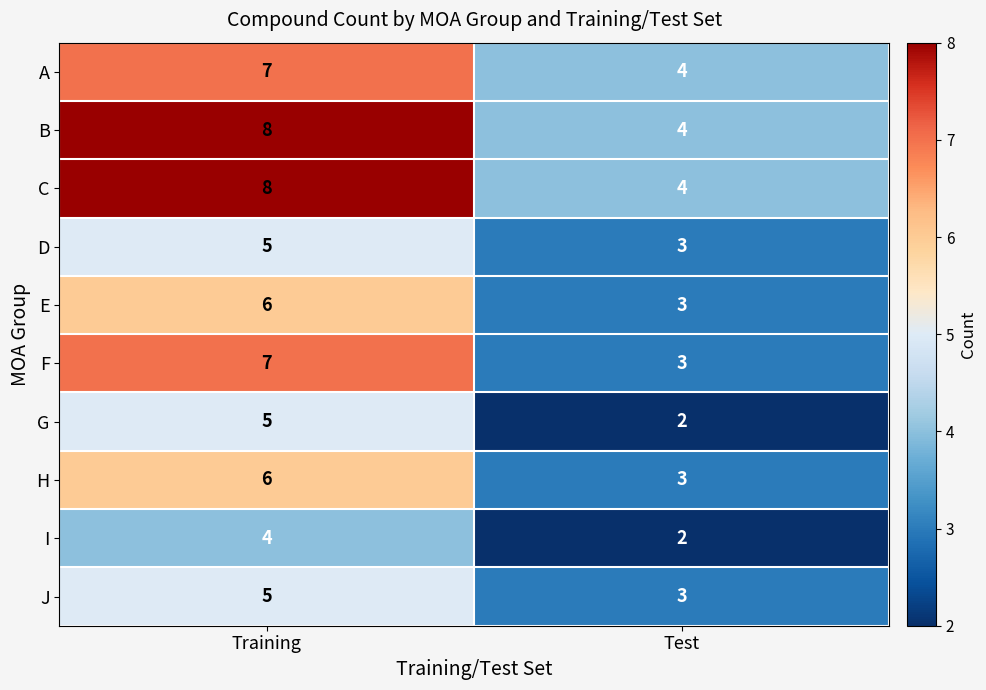

Which category has the highest value across all series?

Training